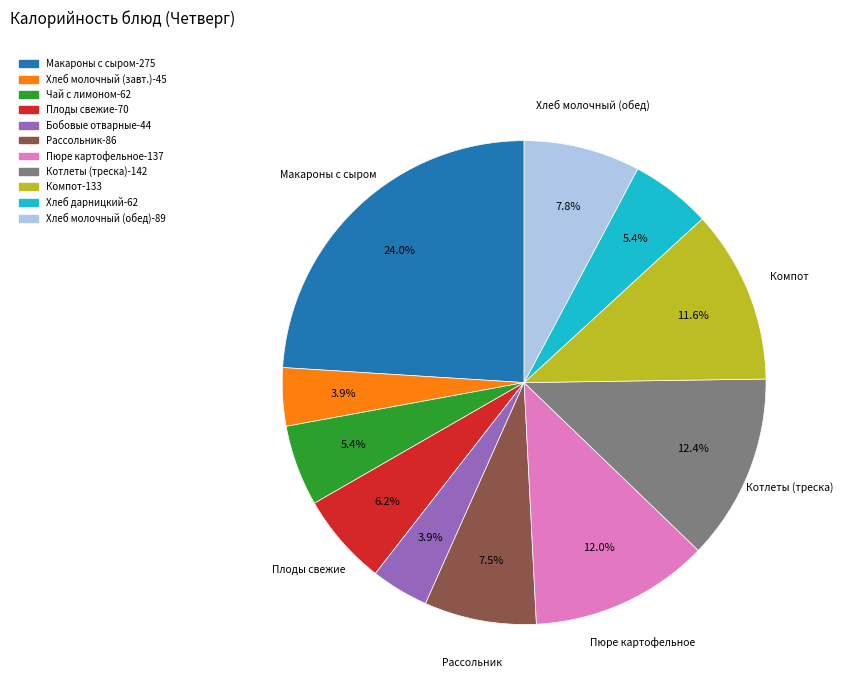

Is there a majority slice in this chart?

No